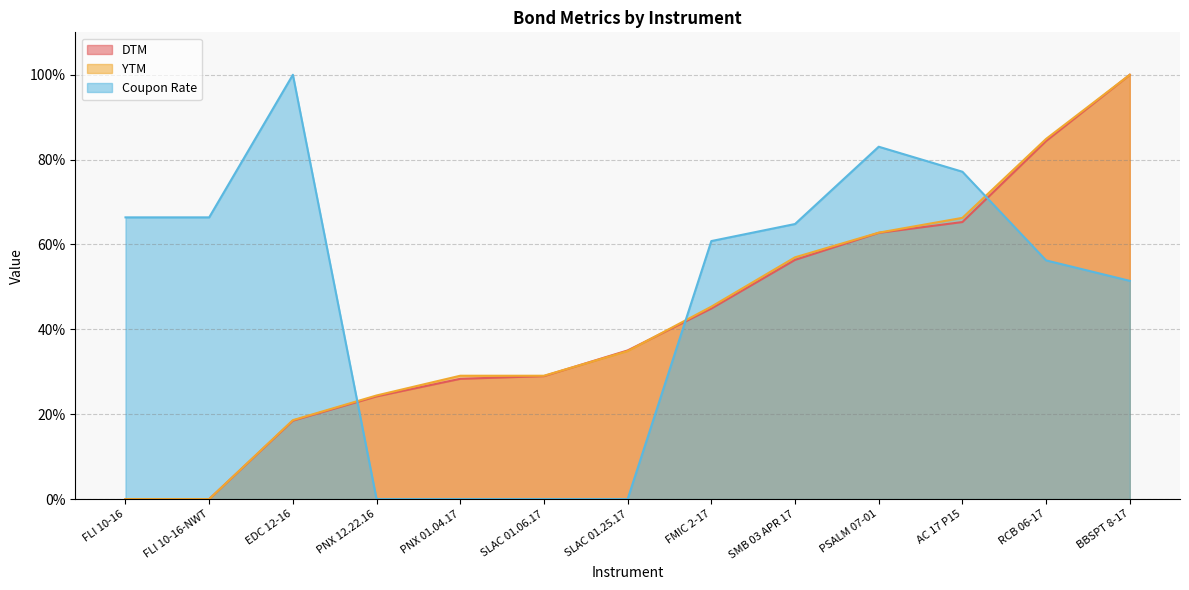

What is the label of the 4th point from the left?

PNX 12.22.16